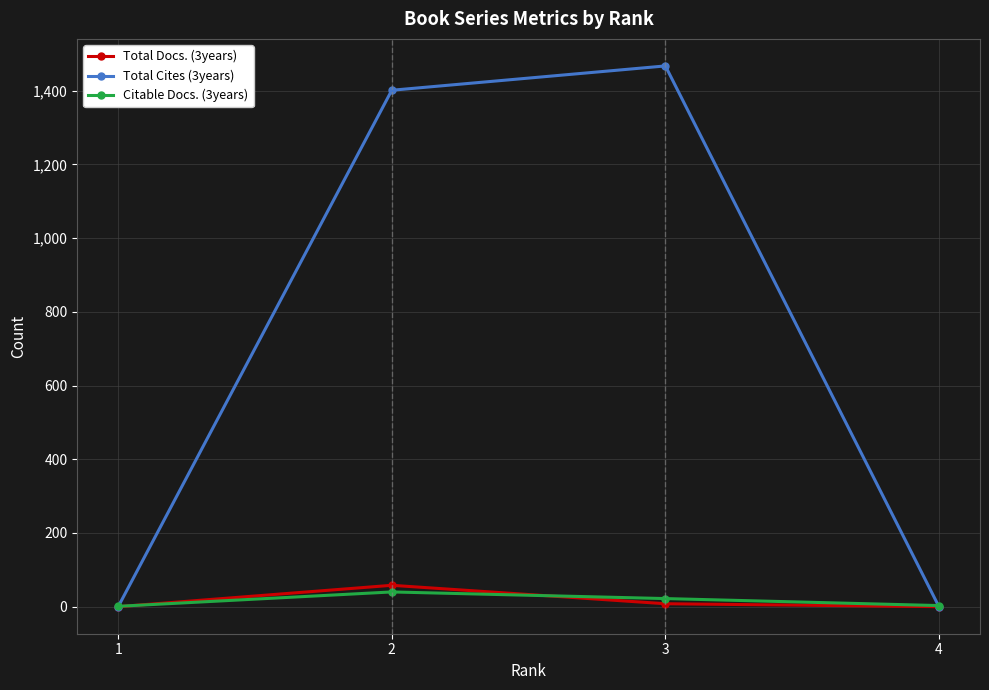

What is the maximum value shown in the chart?

1467